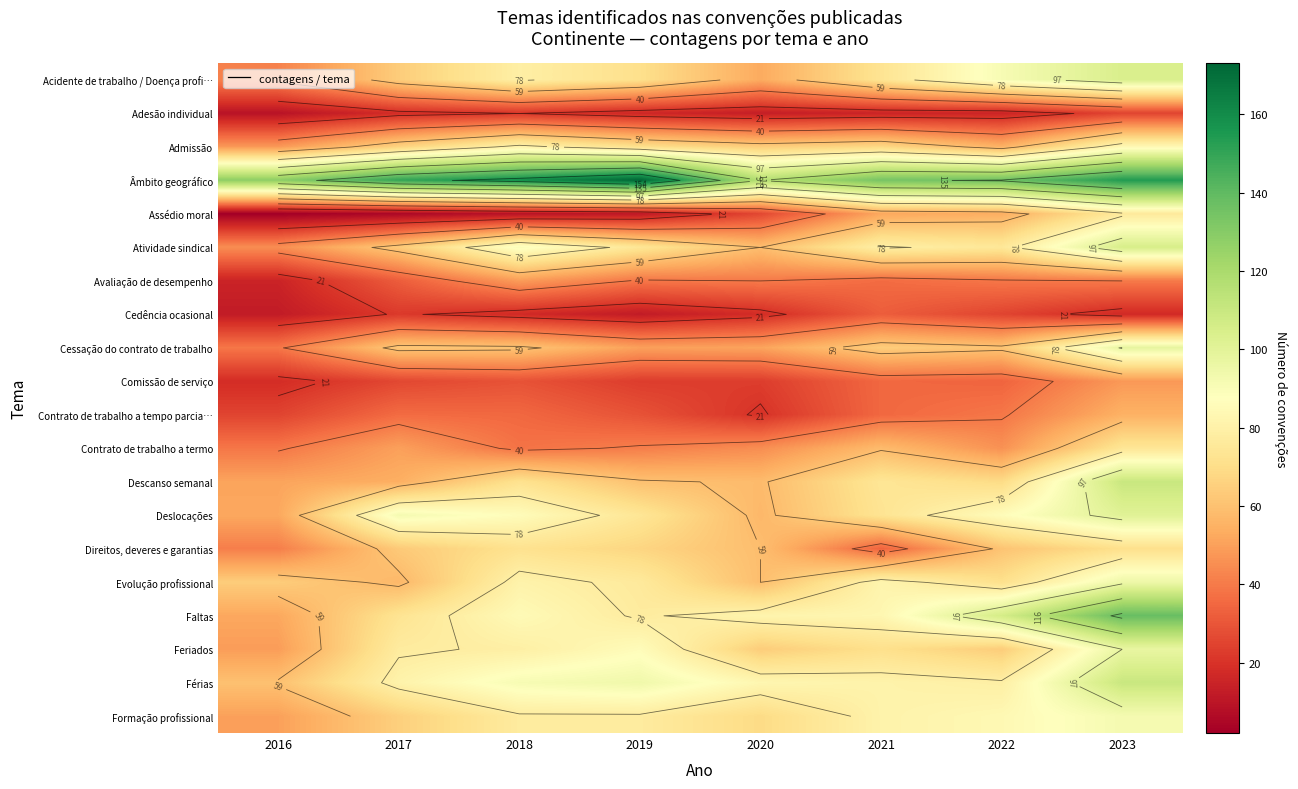

How many values in the Formação profissional series are below 77?

3